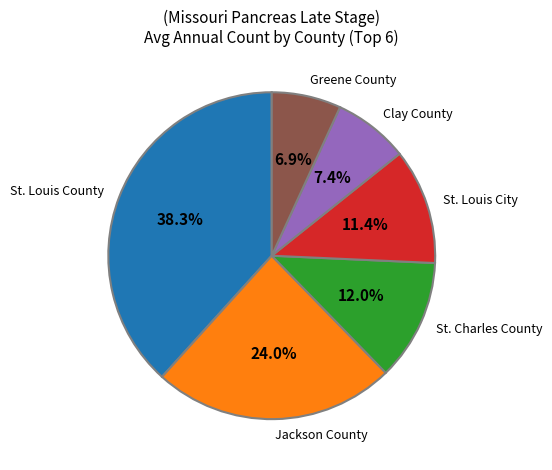

To the nearest percent, what is the average slice percentage?

17%